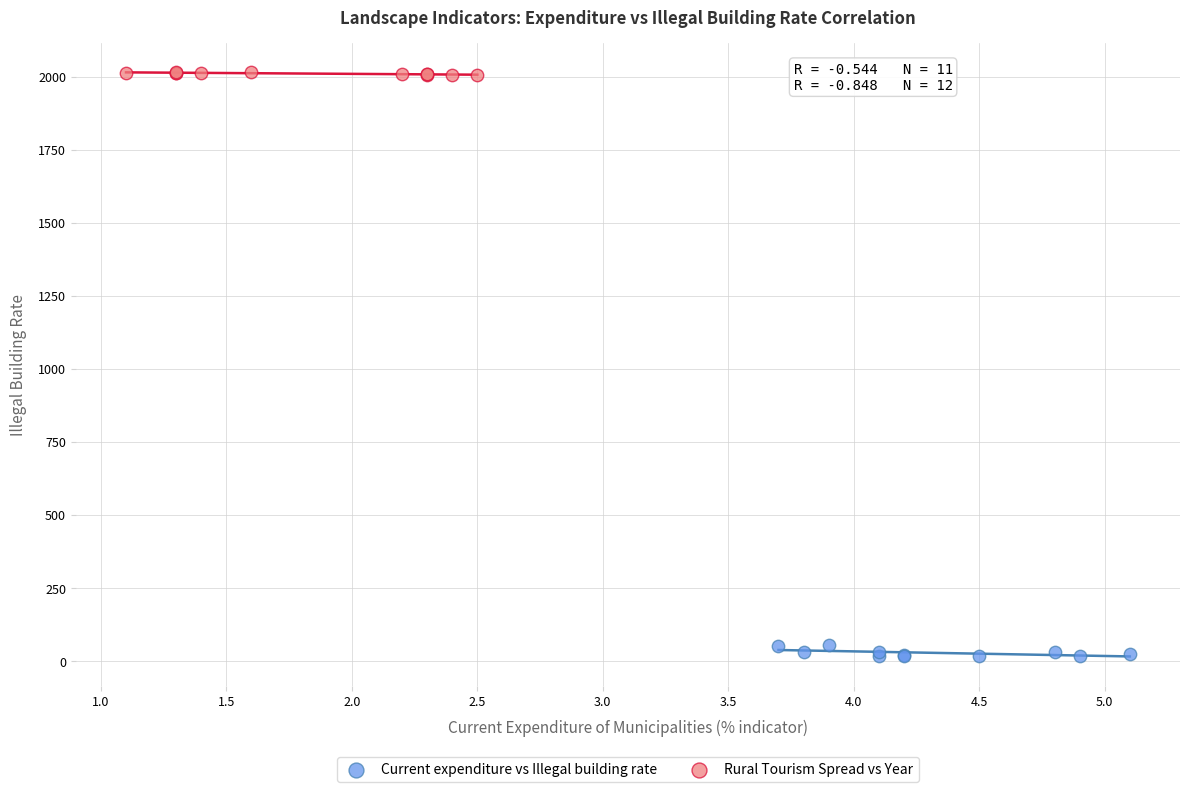

Which series reaches the maximum Y coordinate?

Rural Tourism Spread vs Year